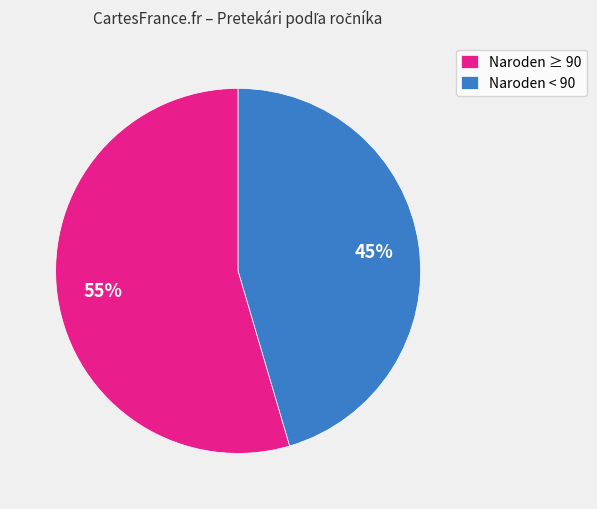

Is the sum of Naroden ≥ 90 and Naroden < 90 greater than half?

Yes